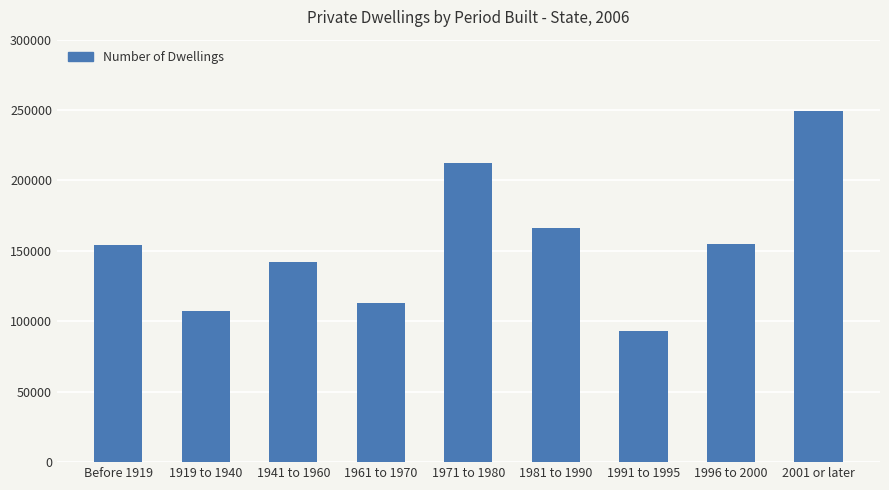

Which has a higher value, 2001 or later or Before 1919?

2001 or later